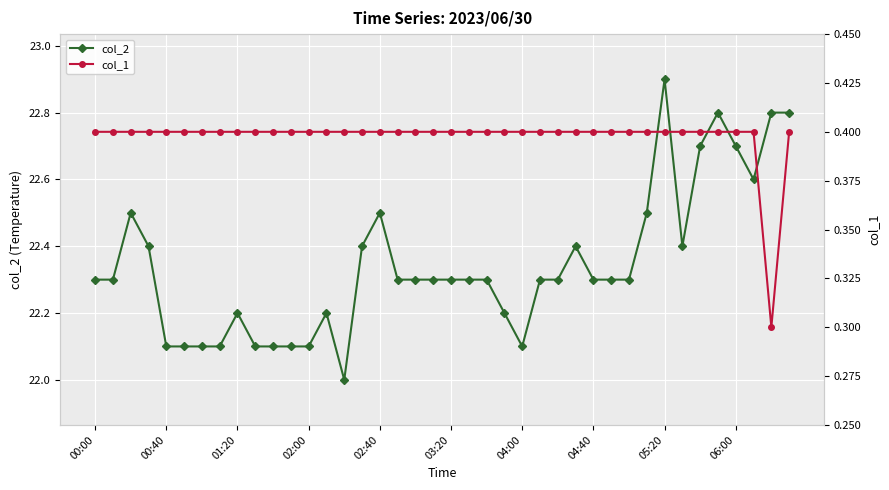

At 13, list the series in order from smallest to largest.

col_1, col_2